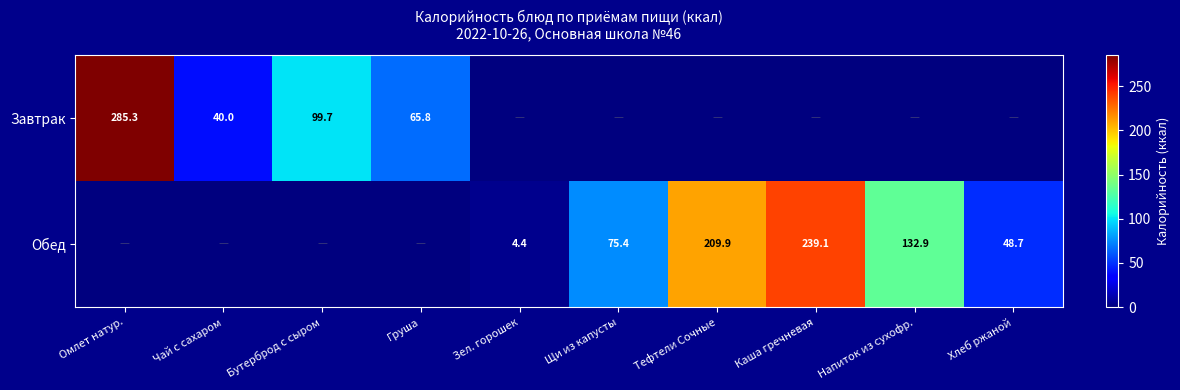

True or false: Завтрак has a value of 19.5 at Чай с сахаром.

False